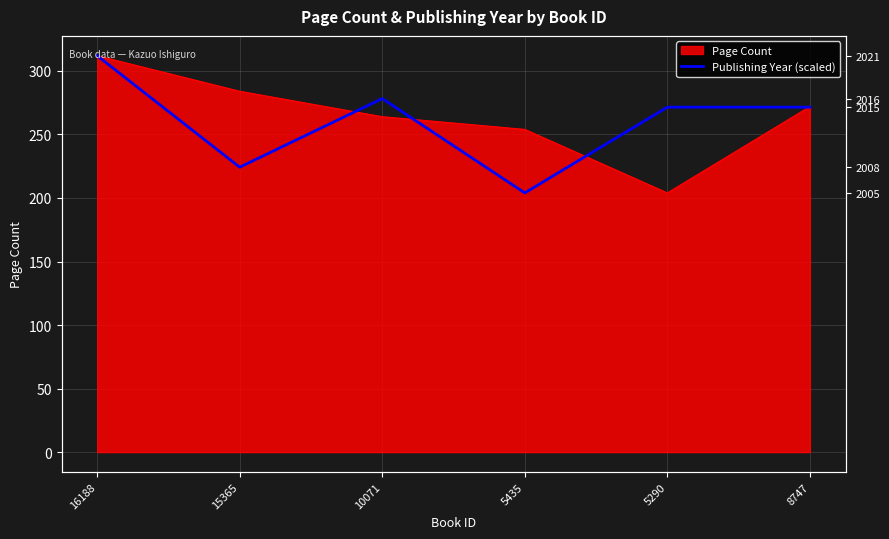

What is the smallest value displayed?

204.0